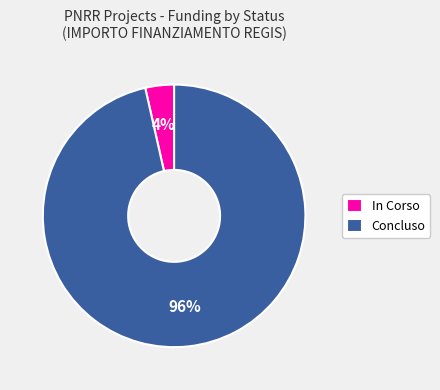

To the nearest percent, what percentage of the pie is Concluso?

96%